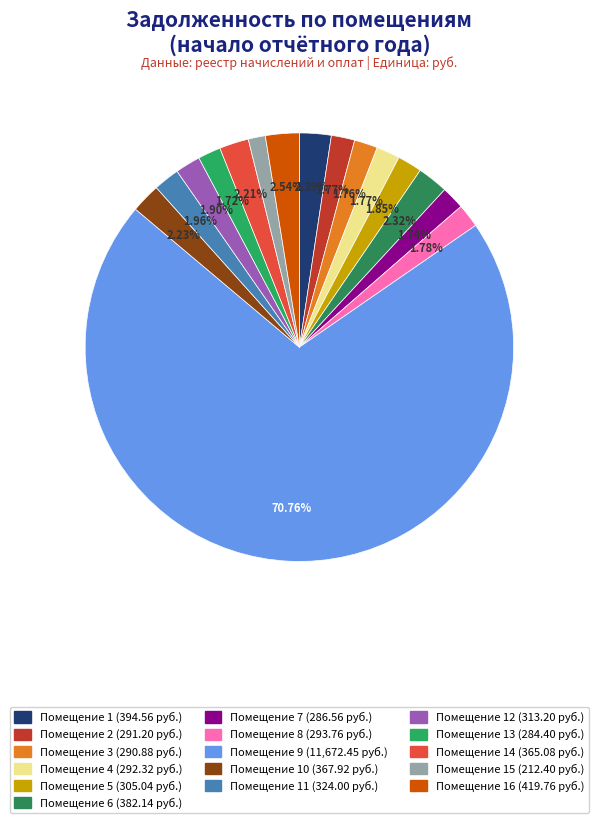

Which category has the biggest portion of the pie?

9